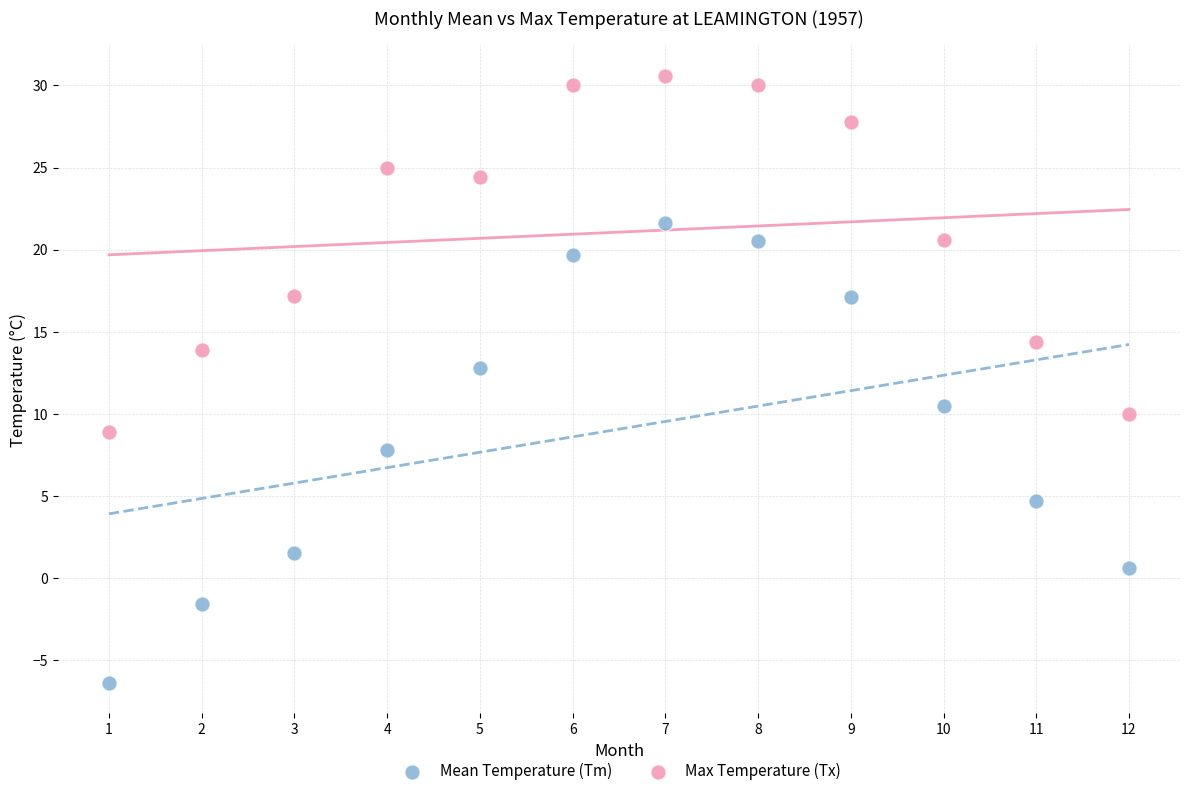

Across all series, what Y value is closest to 12?

12.8